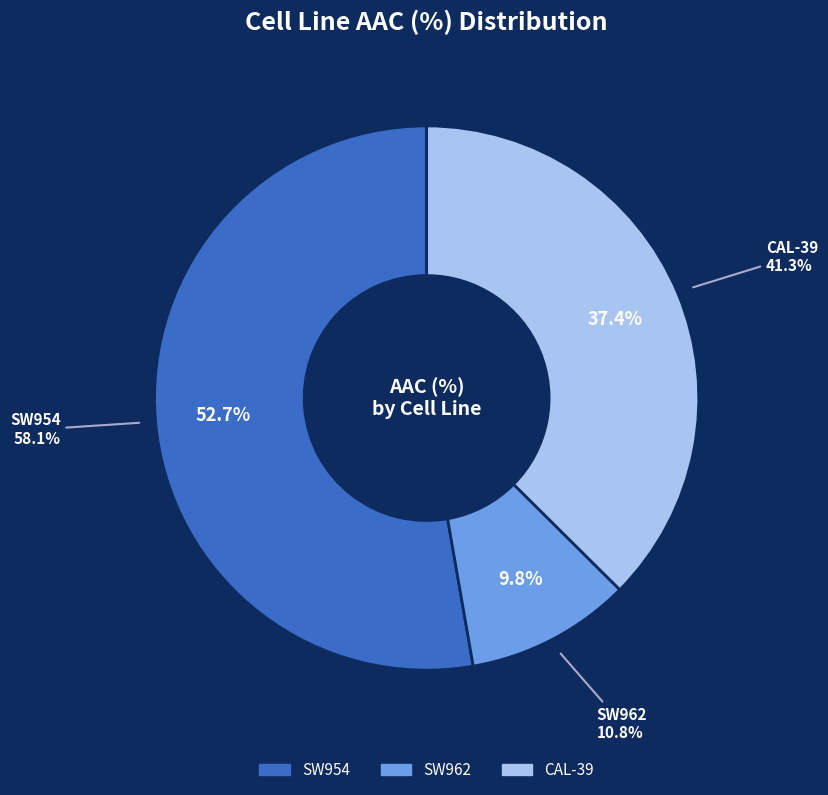

How many segments does this pie chart have?

3